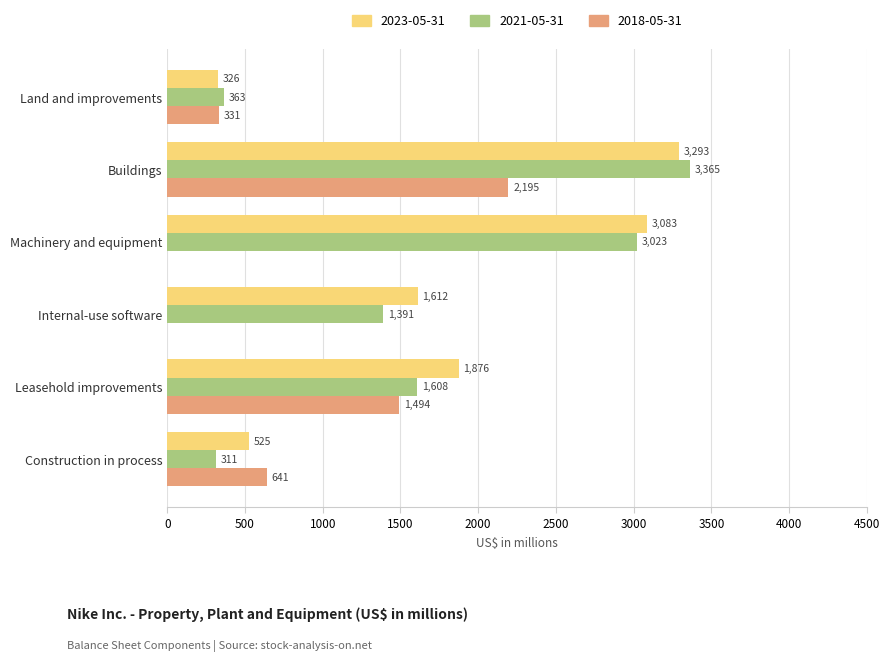

Count the number of categories in the chart.

6